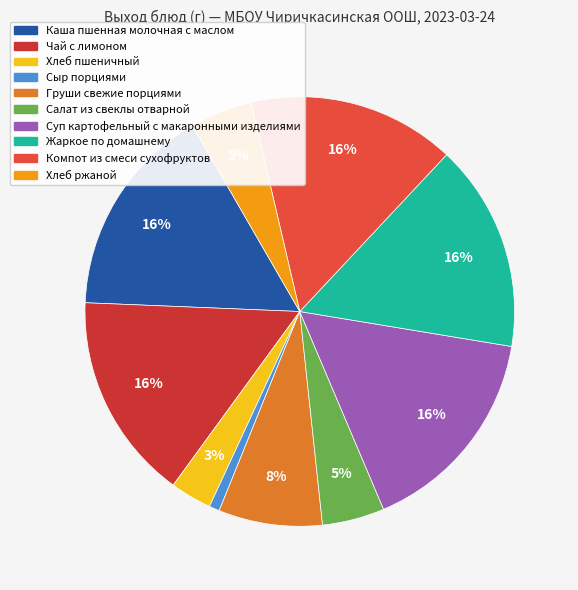

To the nearest percent, what percentage of the pie is Жаркое по домашнему?

16%